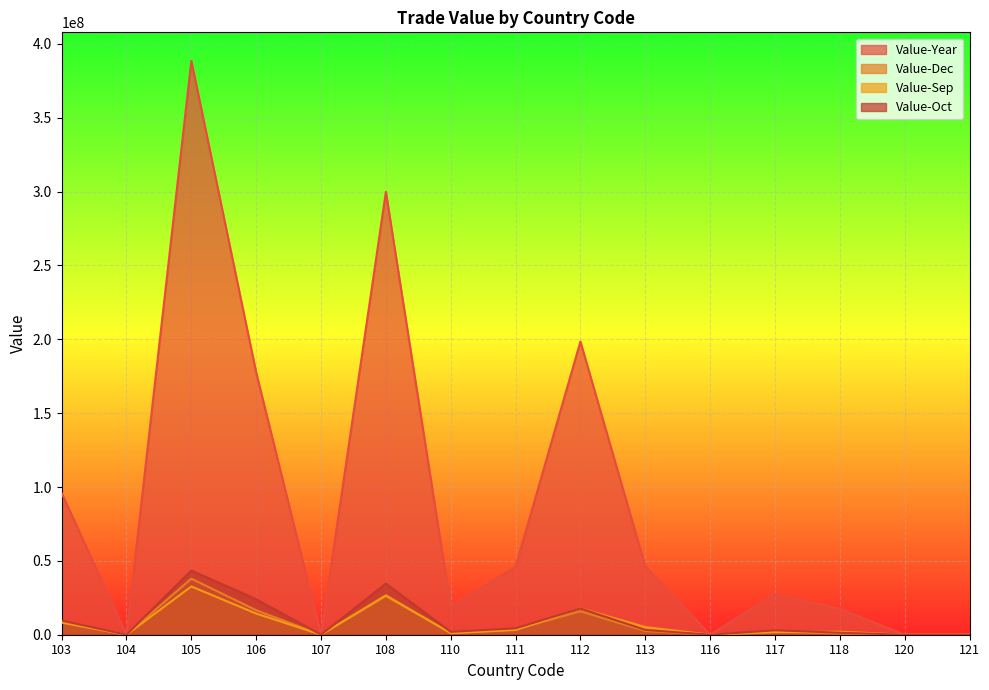

At which category does Value-Year reach its first local peak?

105